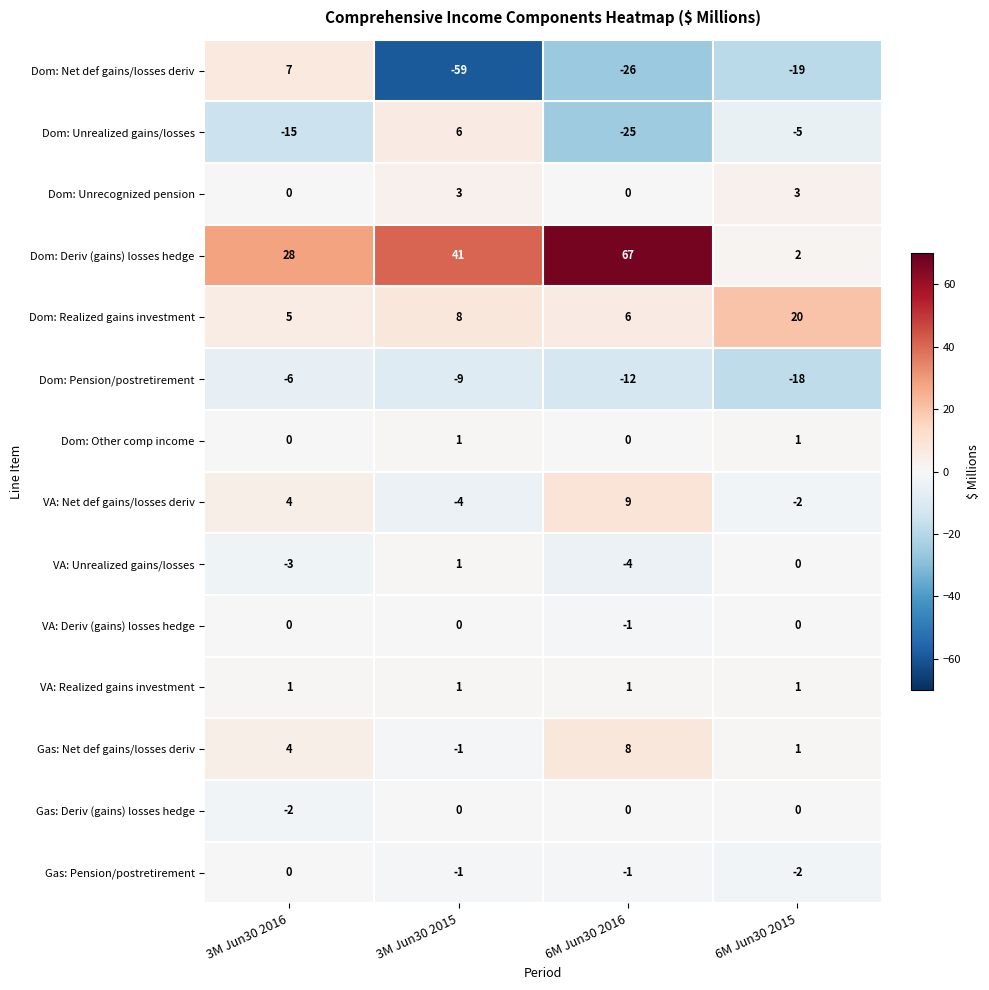

What is the smallest value displayed?

-59